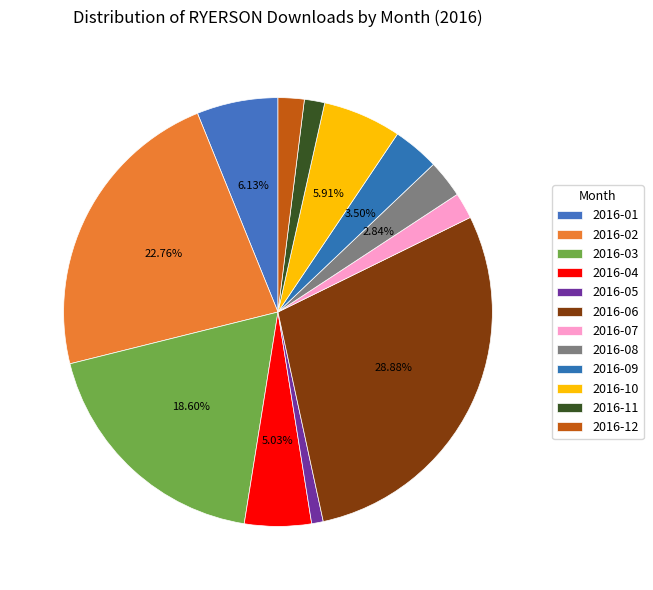

How many slices are in this pie chart?

12